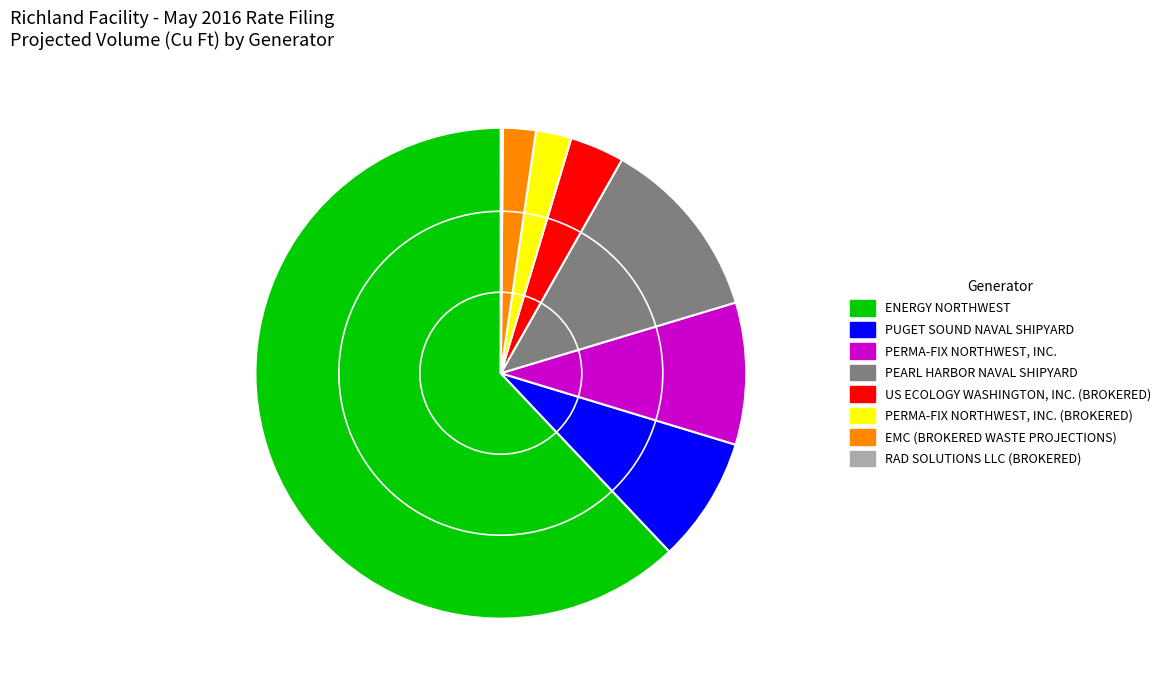

Does any single category account for the majority?

Yes